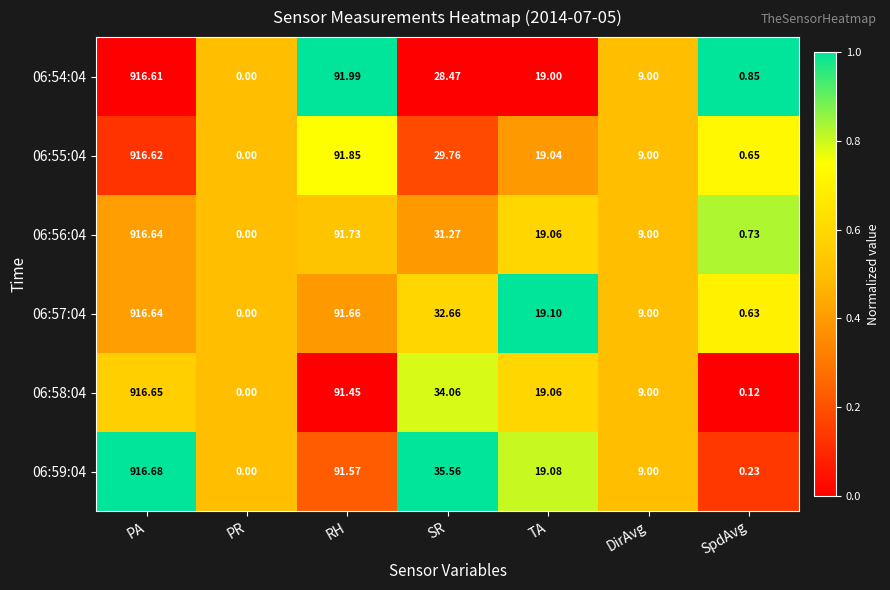

At which label does 06:56:04 reach its minimum?

PR